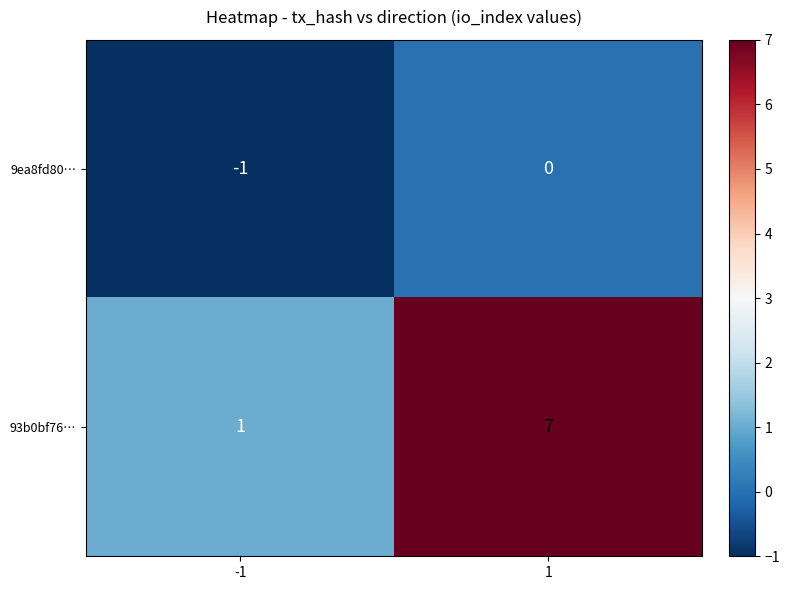

What is the average value of the 93b0bf76… series?

4